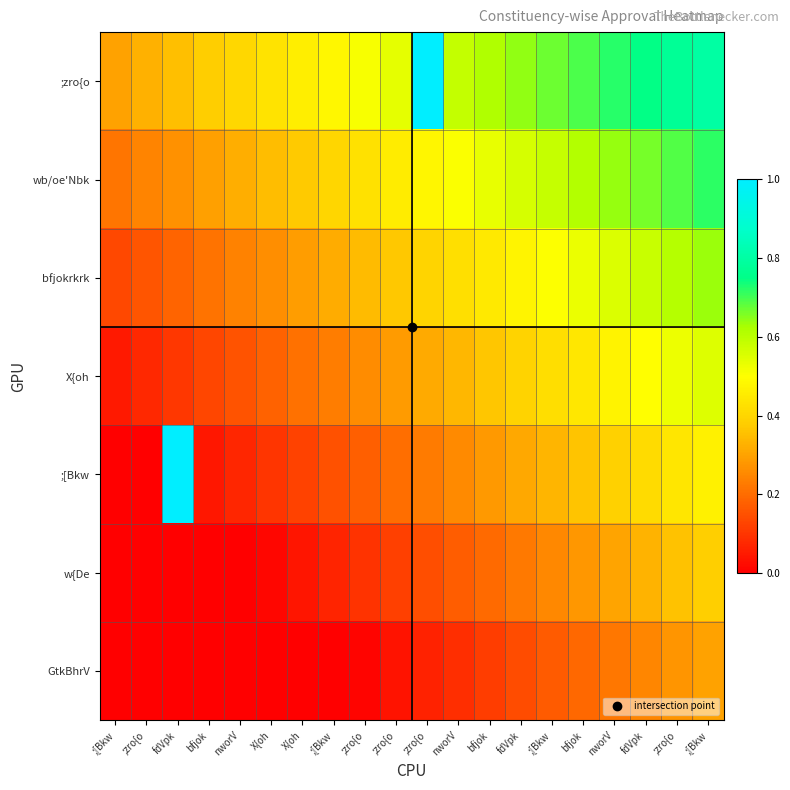

What is the total value across all series at fdVpk?

1.9